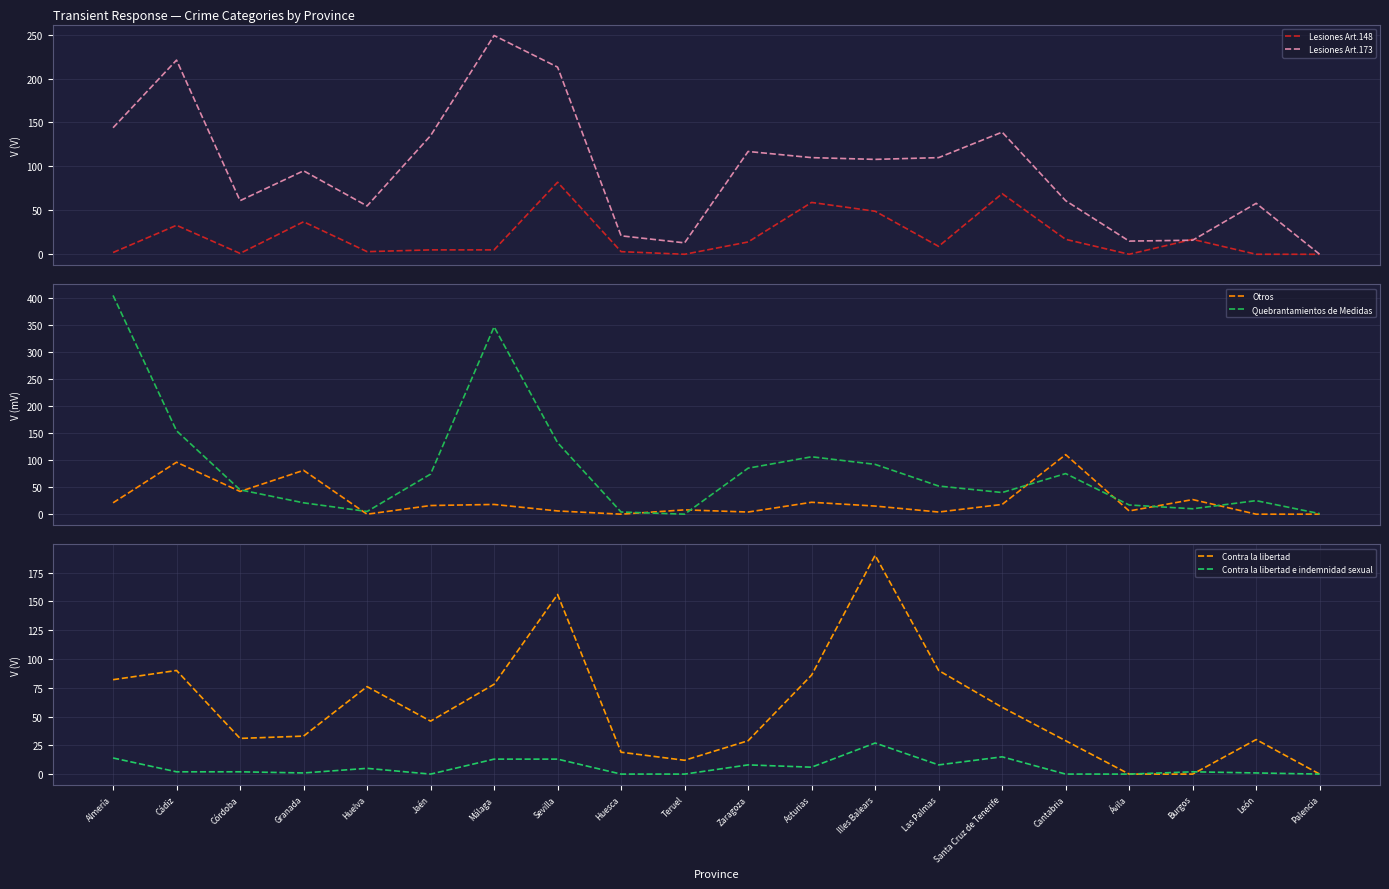

At how many categories does at least one series exceed 43?

15